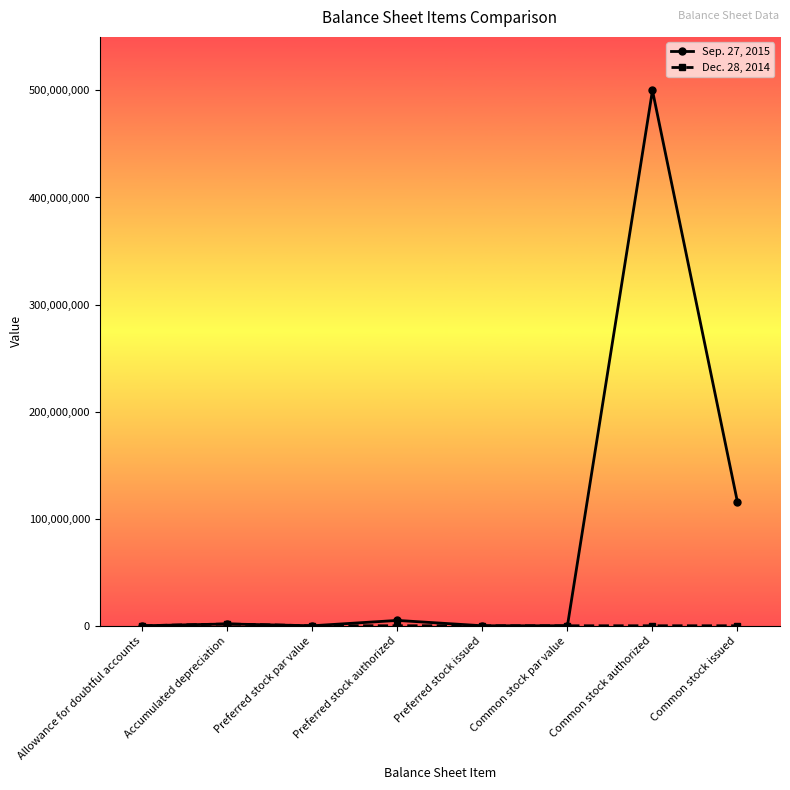

What is the maximum value for Sep. 27, 2015?

500000000.0